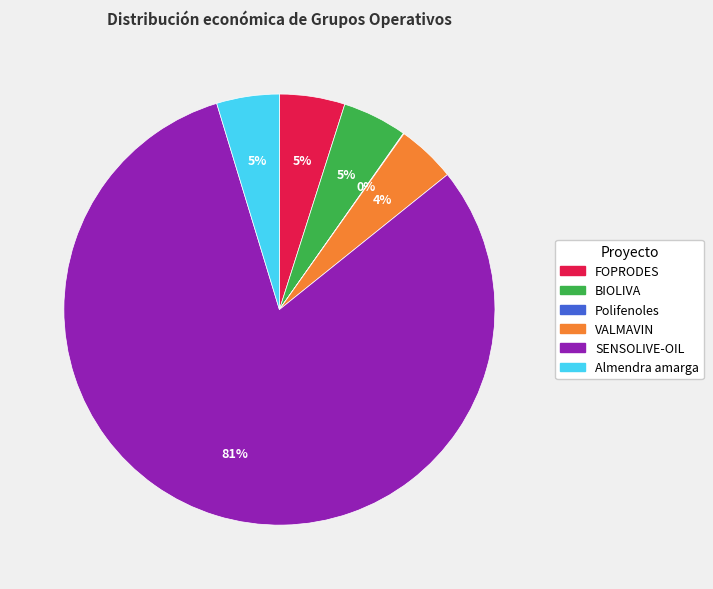

To the nearest percent, what is the difference between the largest and smallest slice percentages?

81%